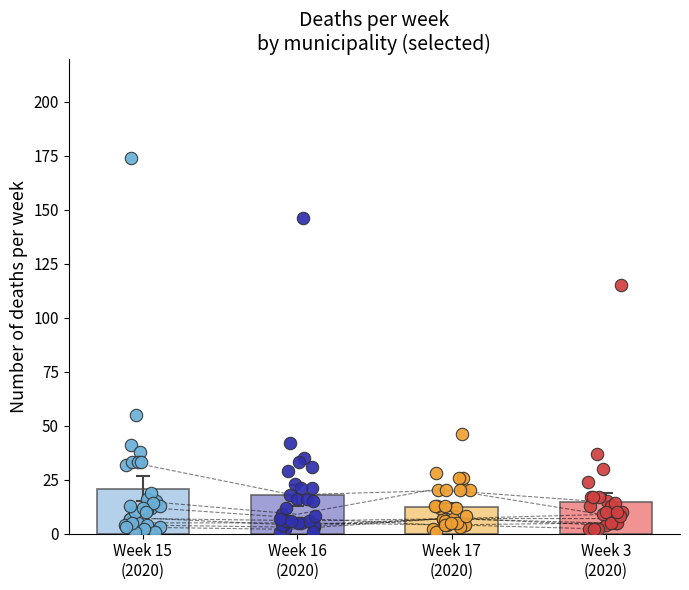

Which series reaches the maximum Y coordinate?

Week 15 (2020)